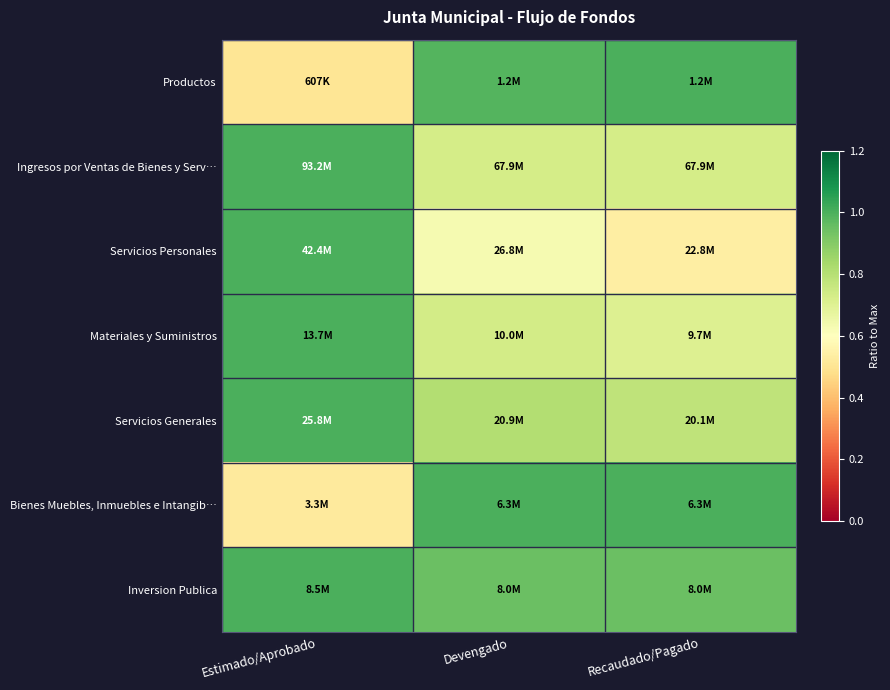

What is the total value across all series at Recaudado/Pagado?

5.7